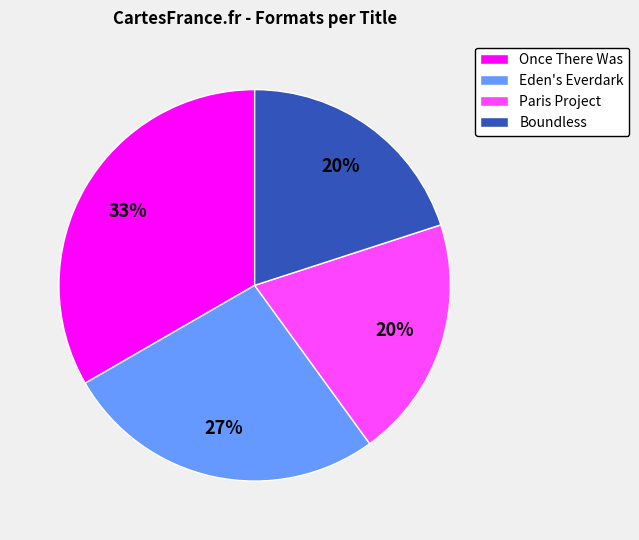

Does Eden's Everdark account for over 50% of the chart?

No